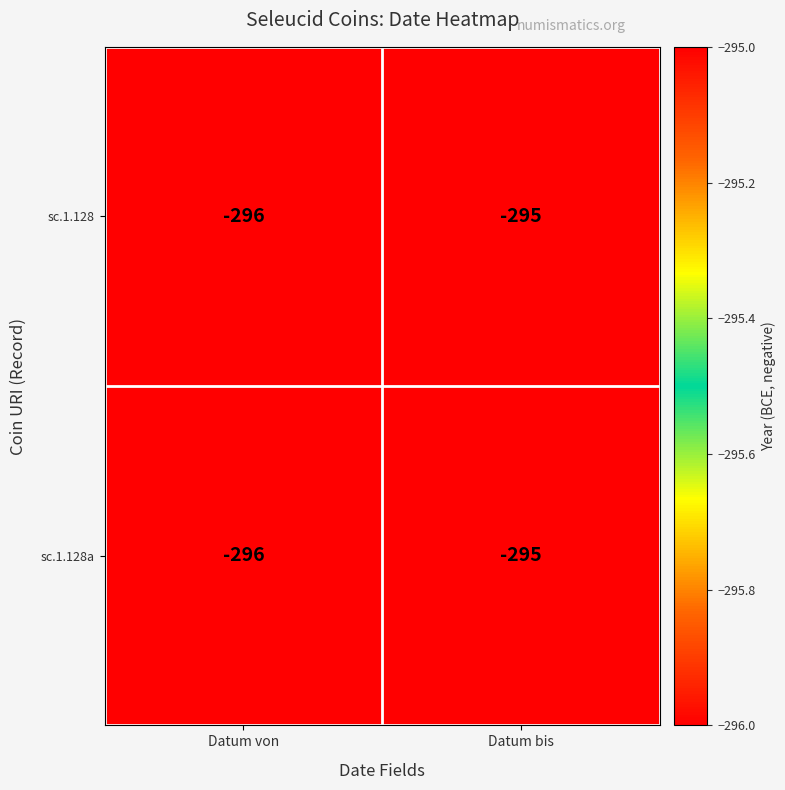

How many values in the sc.1.128 series are below -295?

1